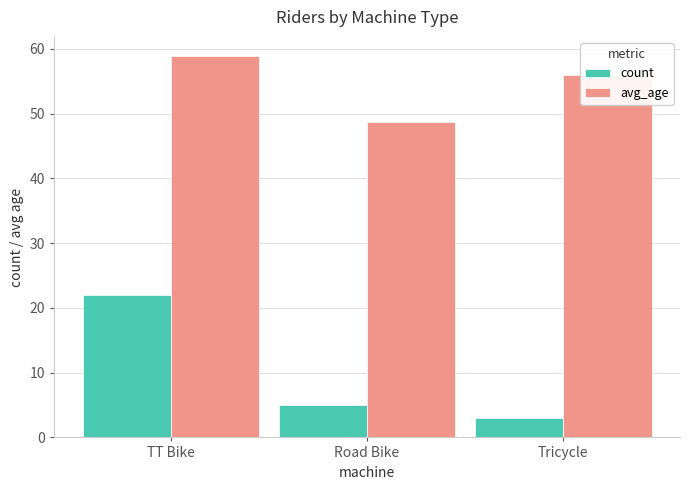

How many bars are there in each group?

2